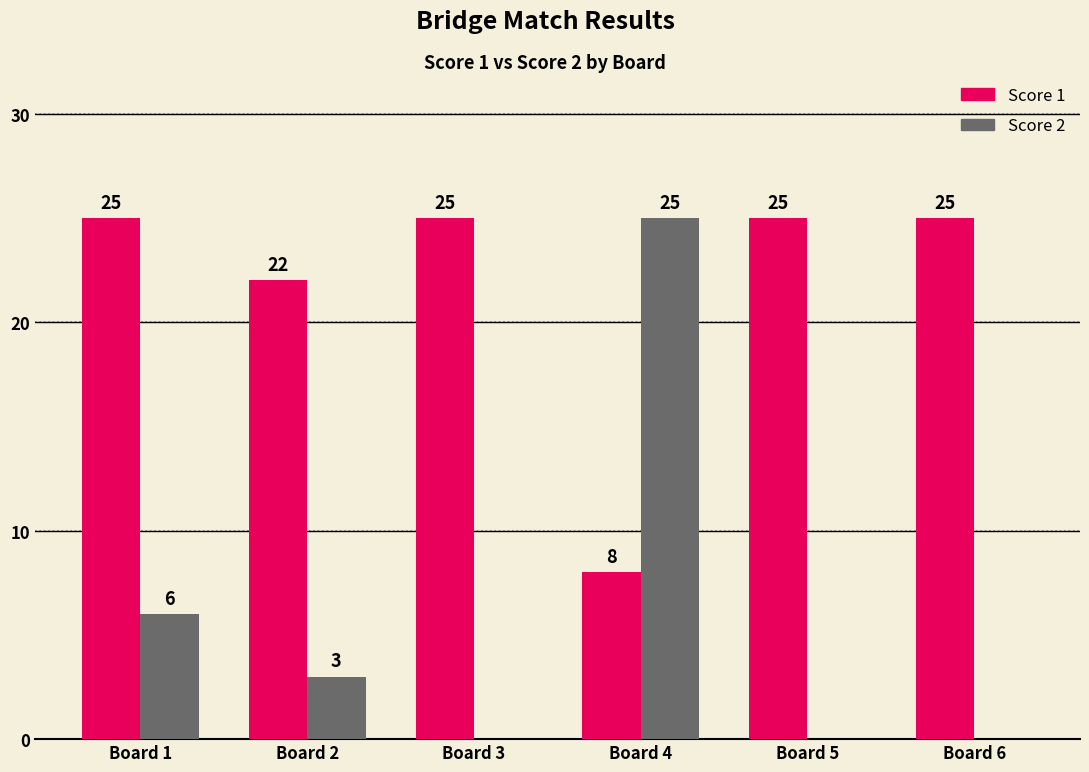

Read the Score 2 value at Board 1, to the nearest 10.

10